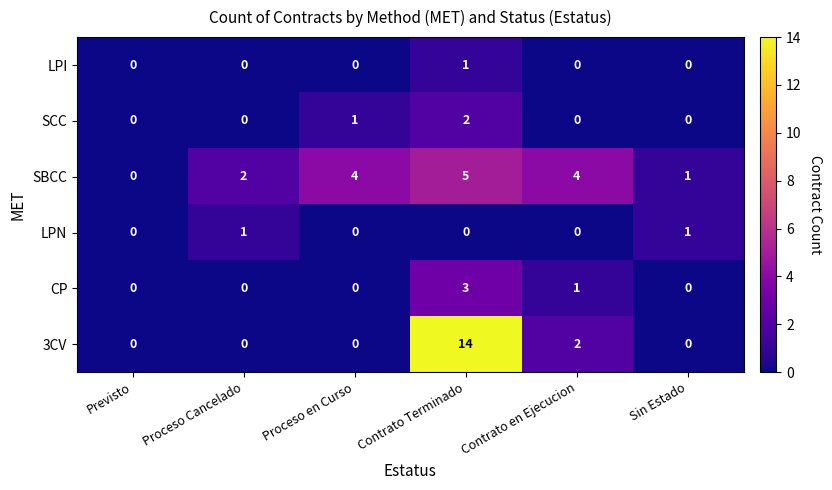

What is the greatest value displayed?

14